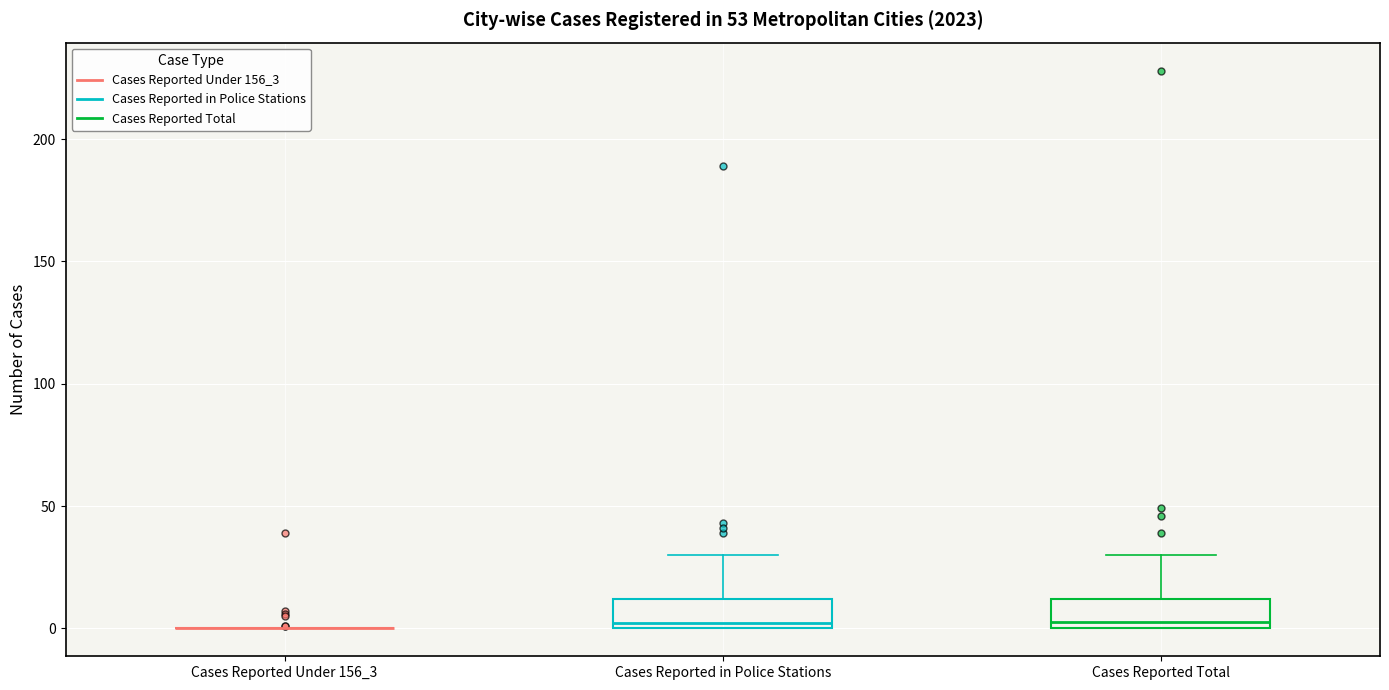

Reading left to right, transcribe this box plot: for each box, give where its median line is, the range the box spans, and where its two whiskers end, as read against the y-axis. The values are not printed on the chart, so give them approximately, as read against the axis.

Cases Reported Under 156_3: box collapsed to a line at 0, whiskers 0 to 0
Cases Reported in Police Stations: median 0 (just above the box's lower edge), box 0 to 10, whiskers 0 to 30
Cases Reported Total: median 5, box 0 to 10, whiskers 0 to 30